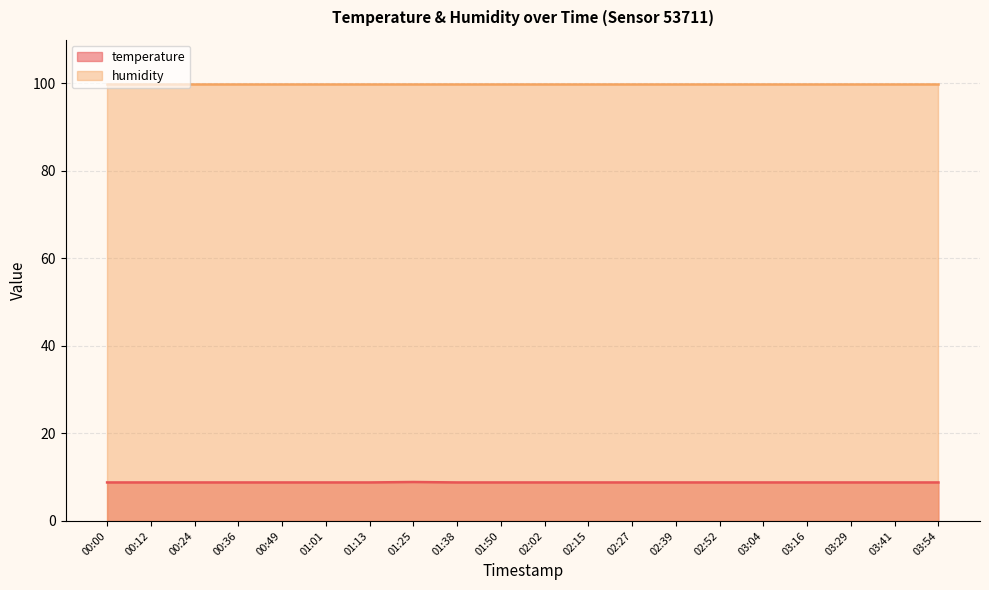

Count the values in the range 8 to 9.

20